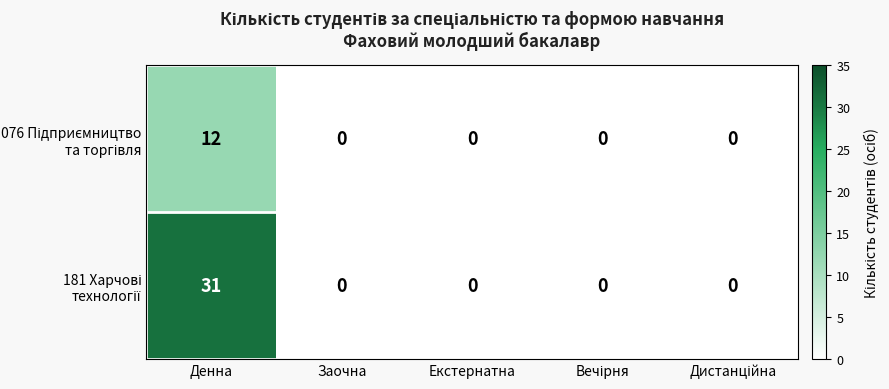

At which category is the sum across all series the highest?

Денна